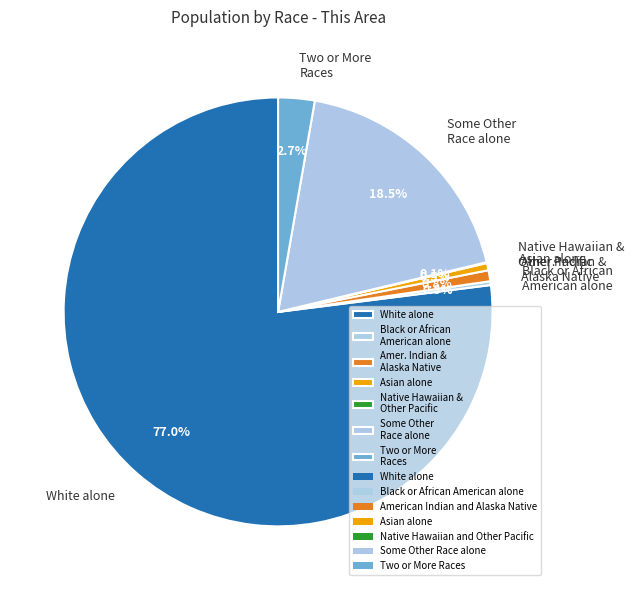

To the nearest percent, what is the difference between the largest and smallest slice percentages?

77%